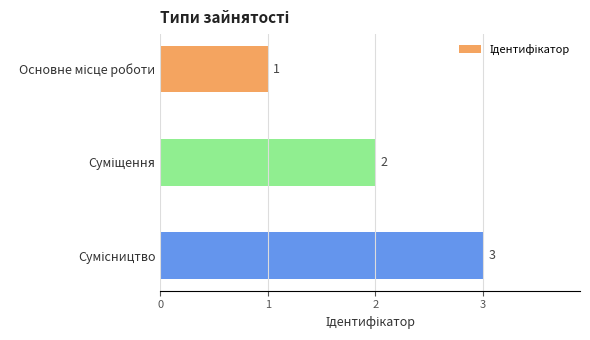

What is the sum of all values?

6